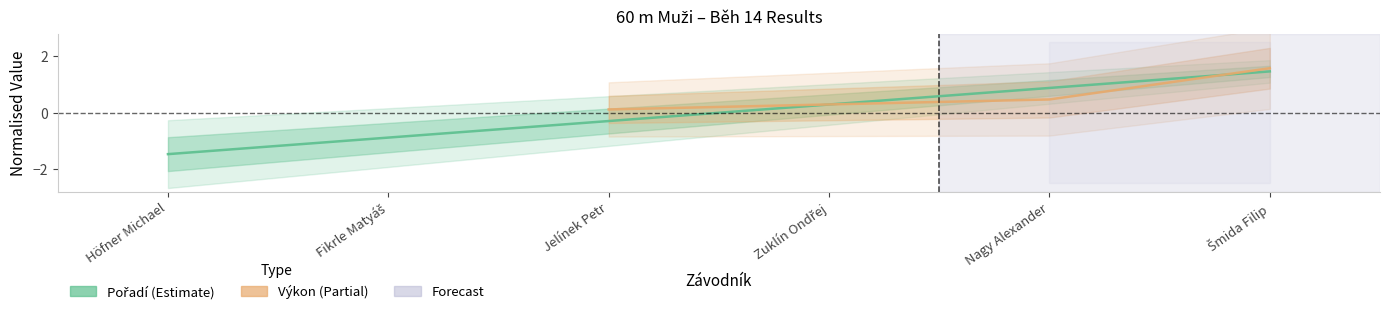

Where is the data nearest to the value 0?

Jelínek Petr